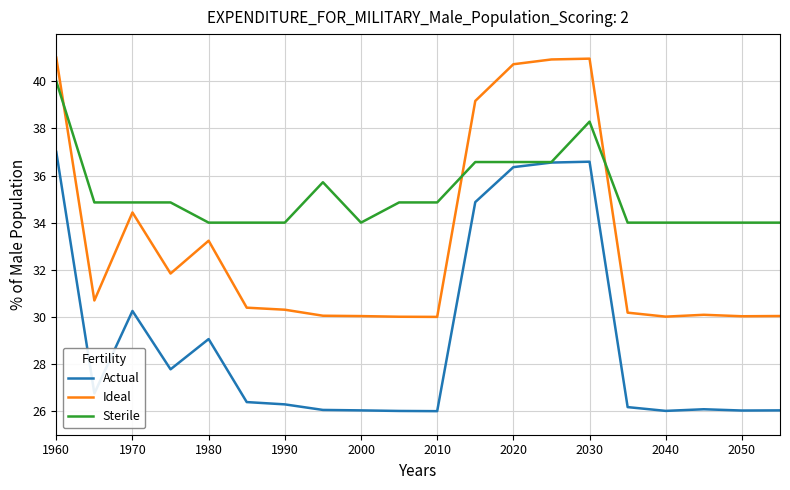

How many lines are shown in the chart?

3